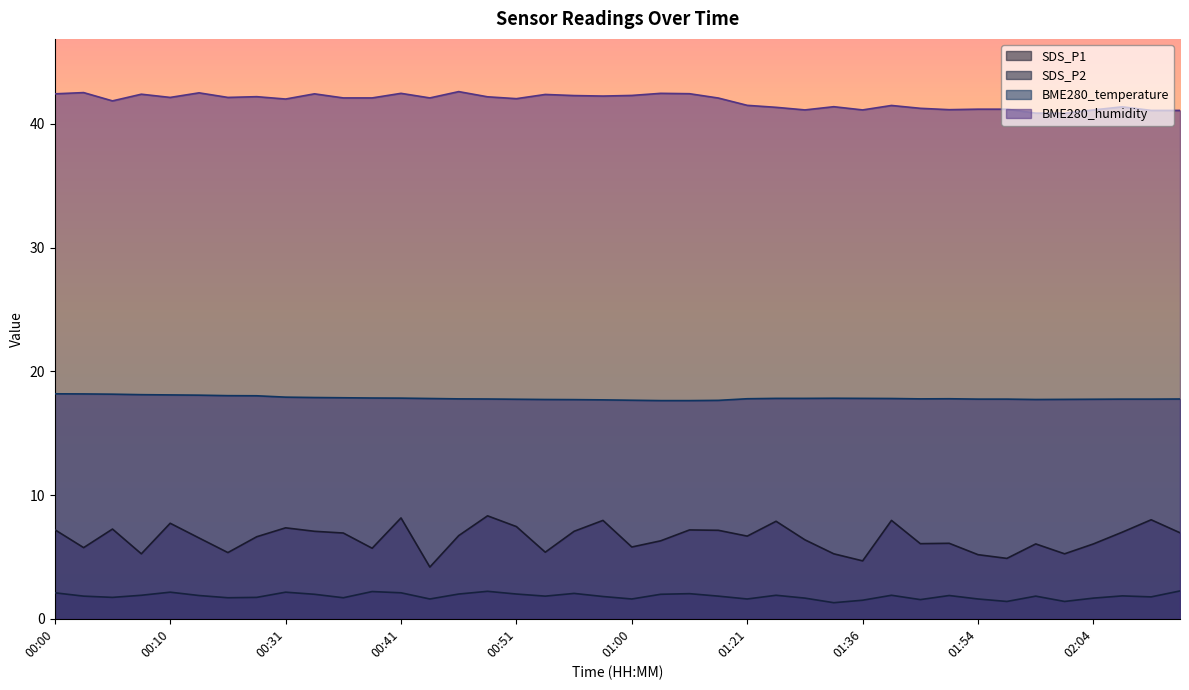

At which category is the sum across all series the highest?

00:41